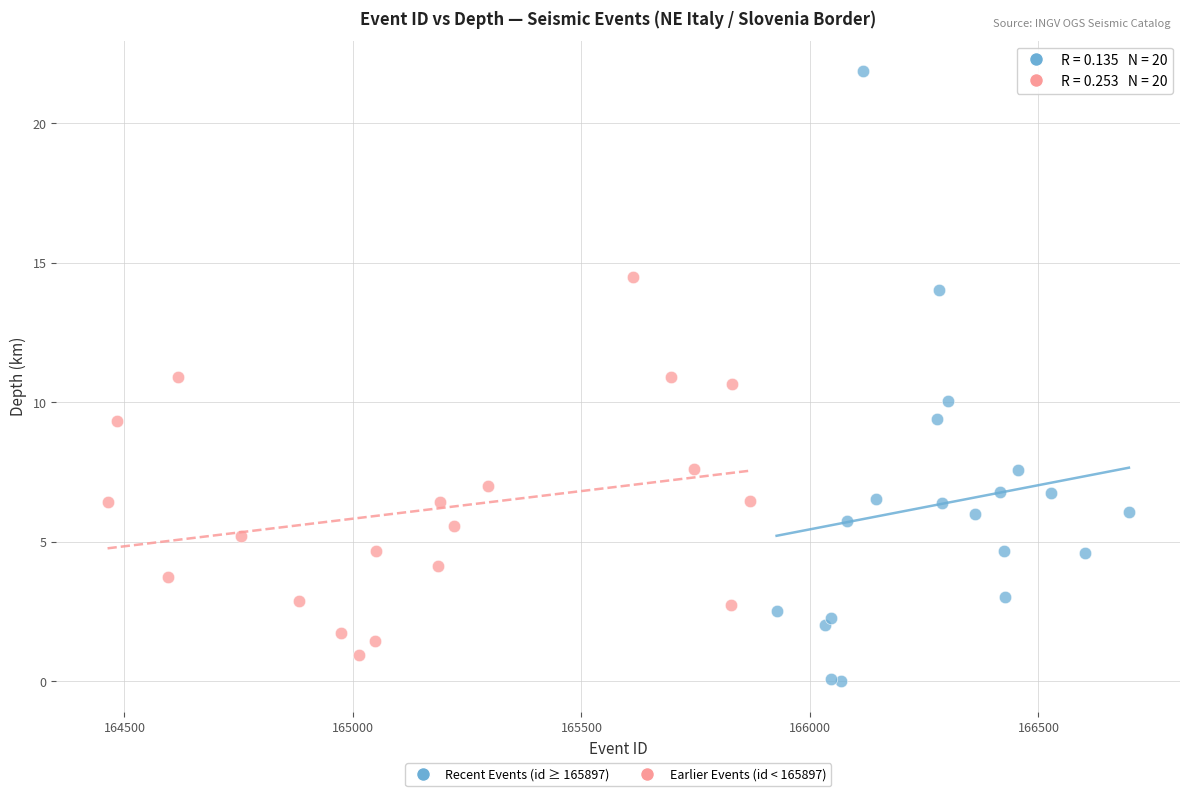

What are all the series names shown in the legend?

Recent Events (id ≥ 165897), Earlier Events (id < 165897)